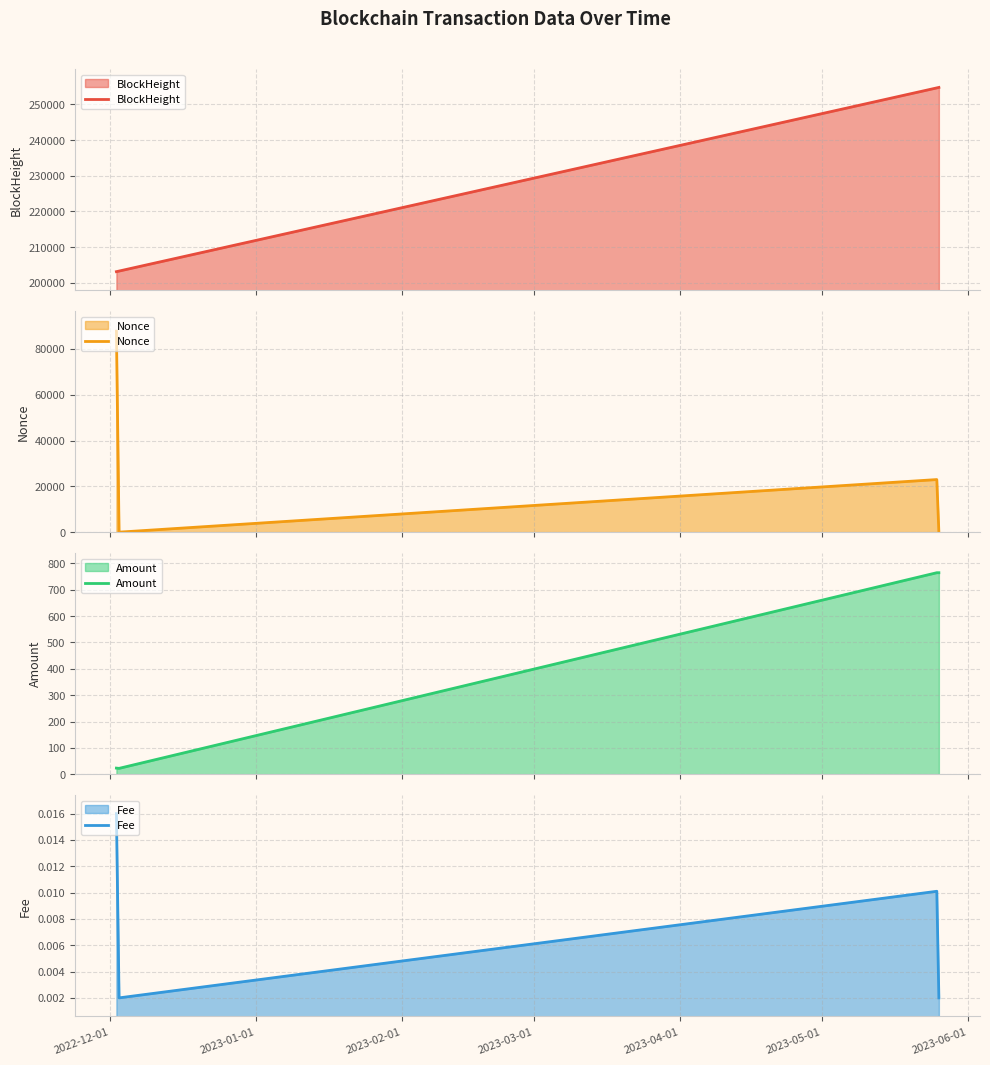

How many data points in Nonce are less than 22968?

2